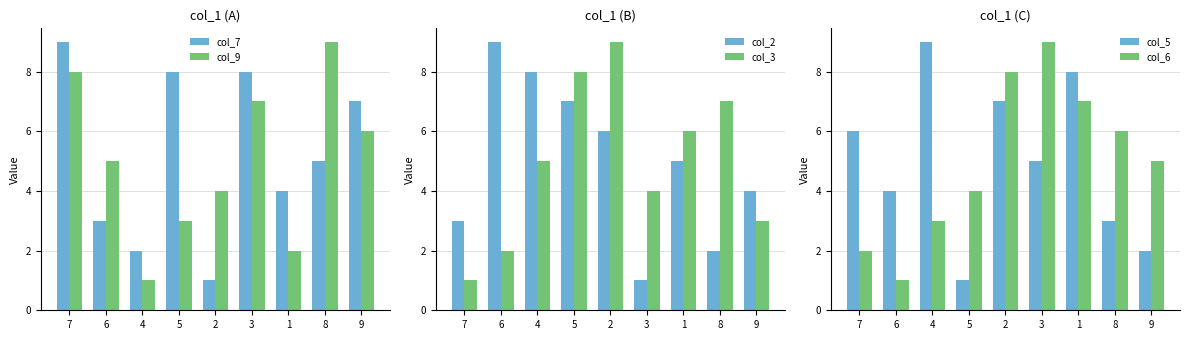

Which label corresponds to the largest value in the chart?

7